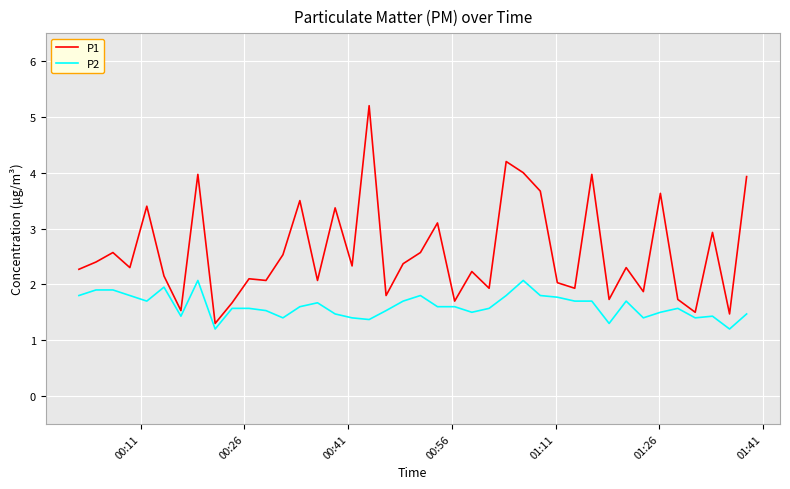

Which series has the largest total across all categories?

P1